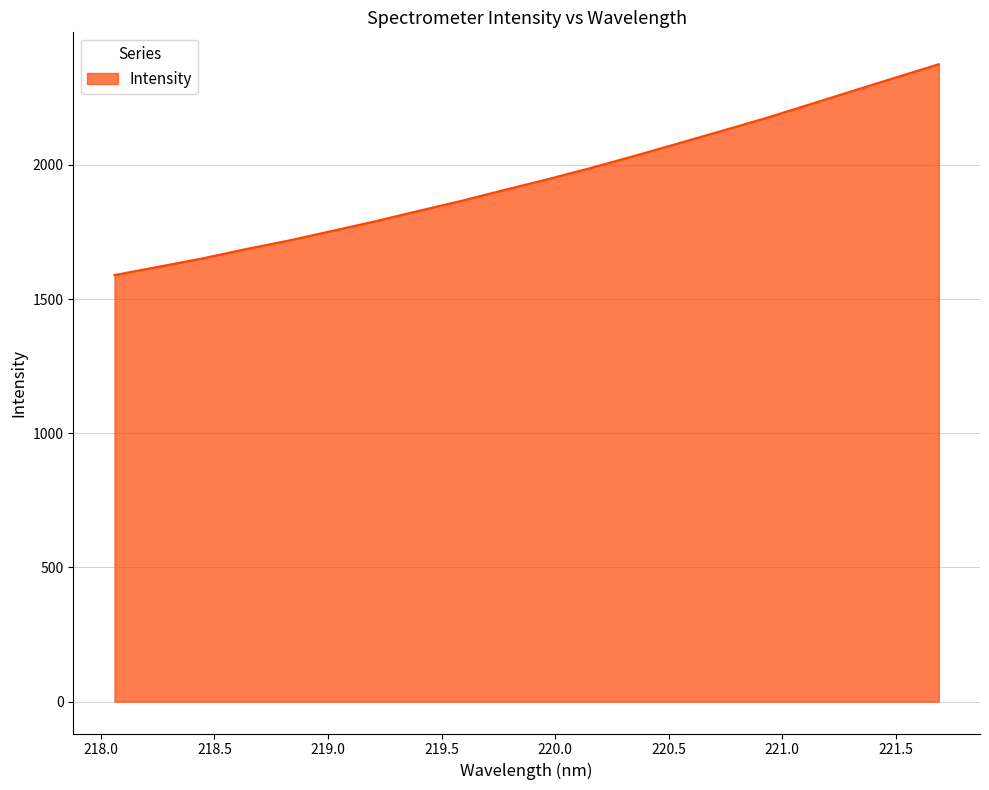

What is the smallest value displayed?

1589.3